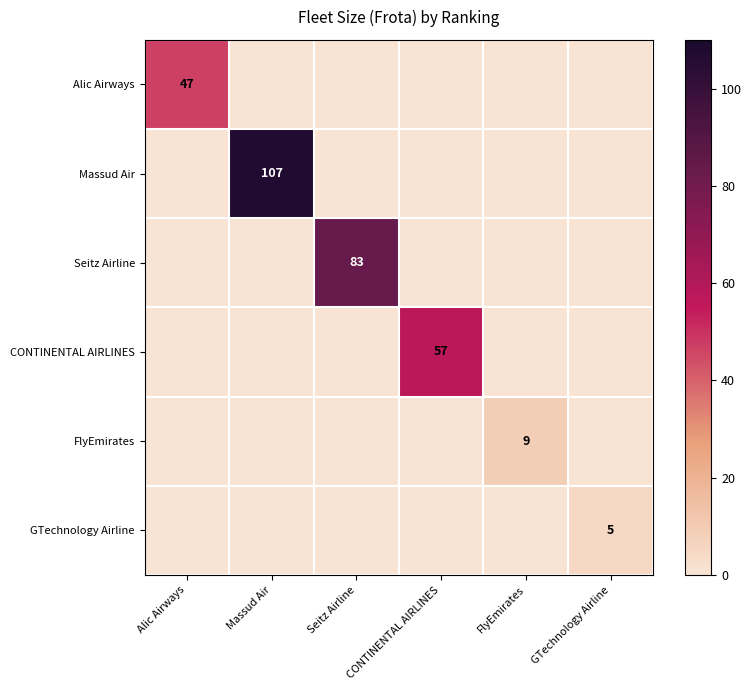

The CONTINENTAL AIRLINES series shows 57 at CONTINENTAL AIRLINES. True or false?

True